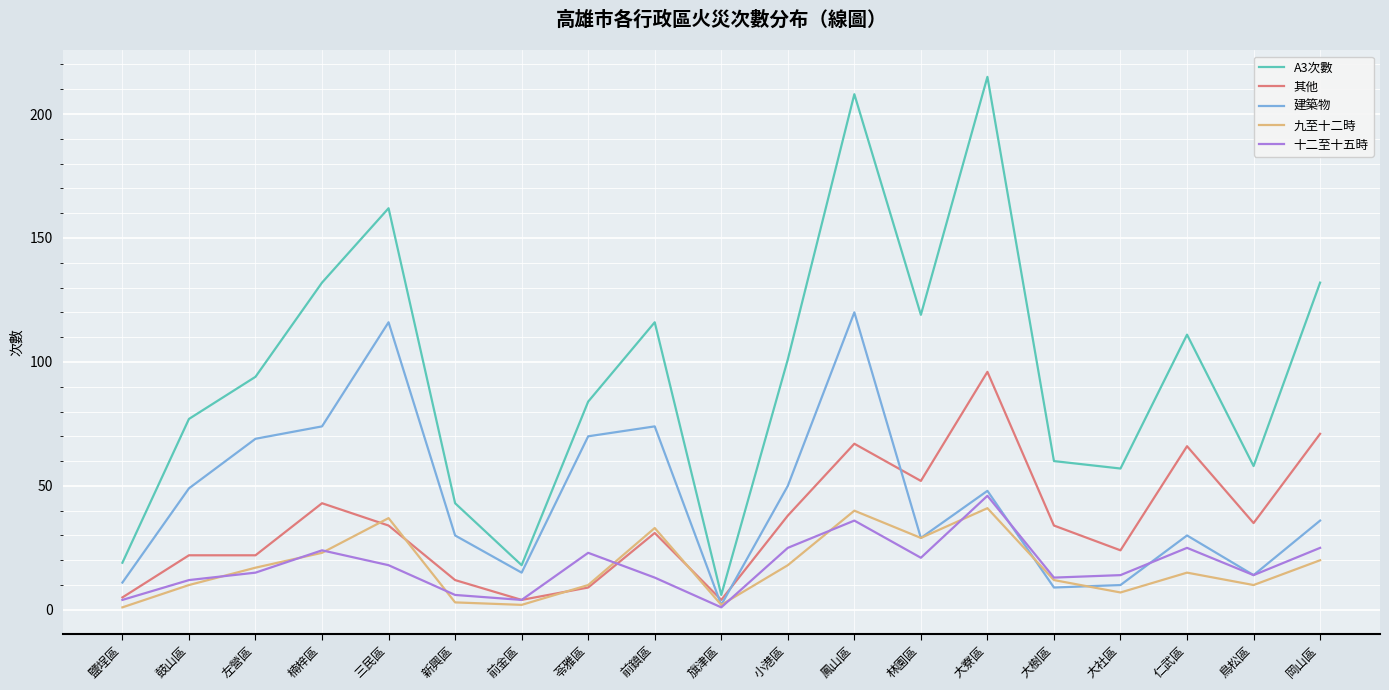

Rank the series by their maximum value, from lowest to highest.

九至十二時, 十二至十五時, 其他, 建築物, A3次數